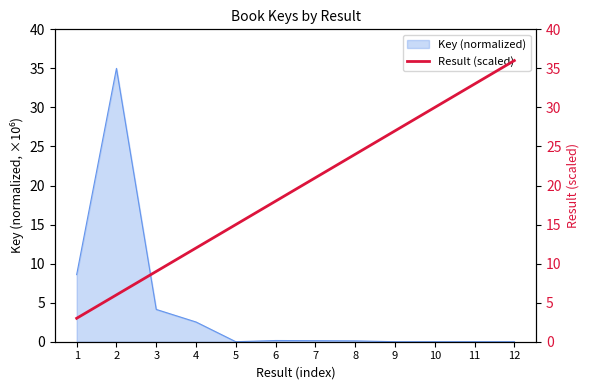

Does the chart have visible grid lines?

No